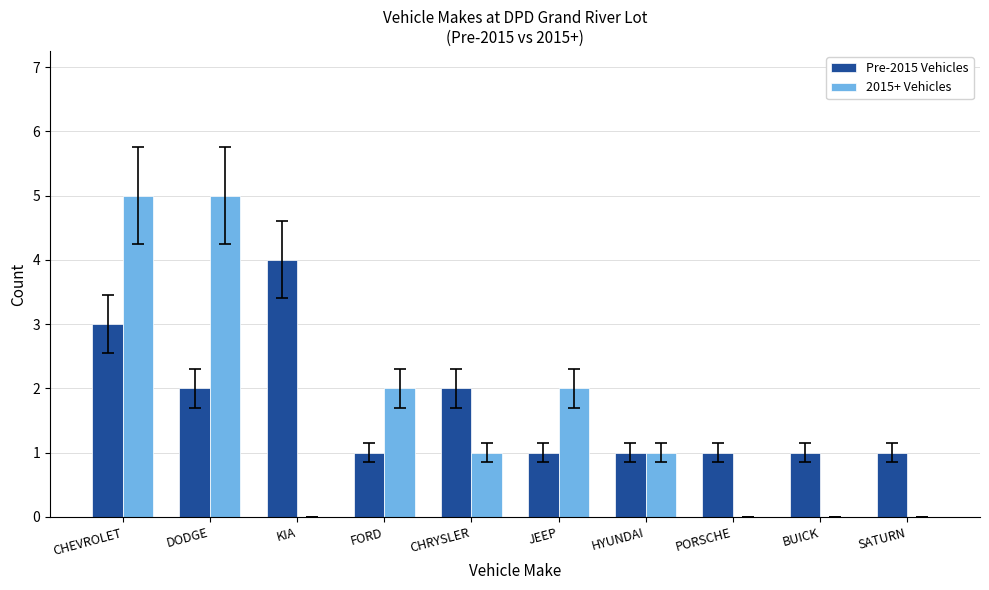

Between KIA and JEEP, which series saw the biggest shift?

Pre-2015 Vehicles